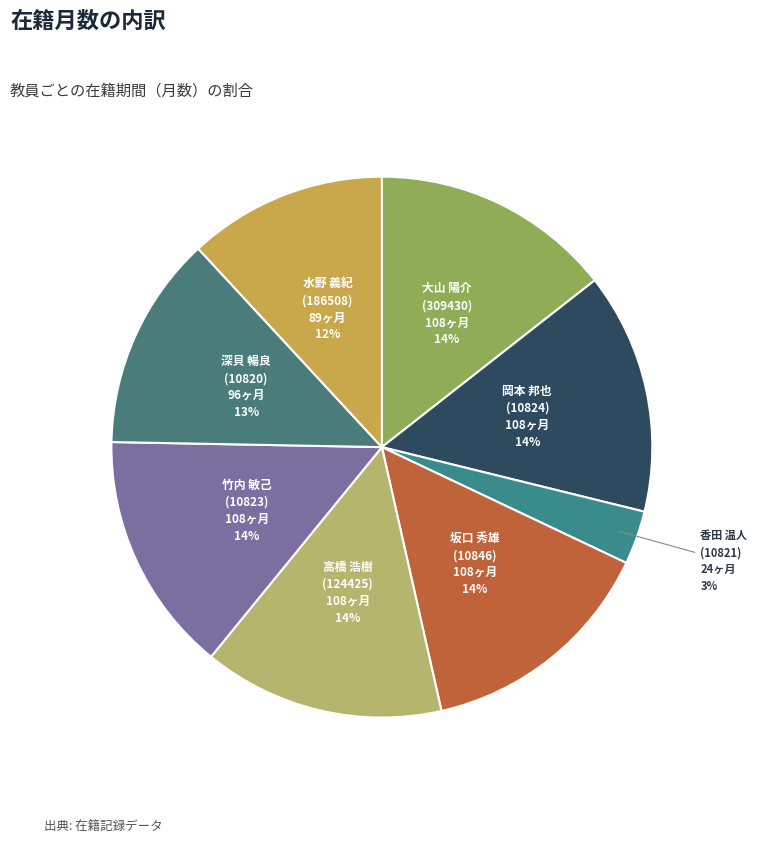

Does any single category account for the majority?

No